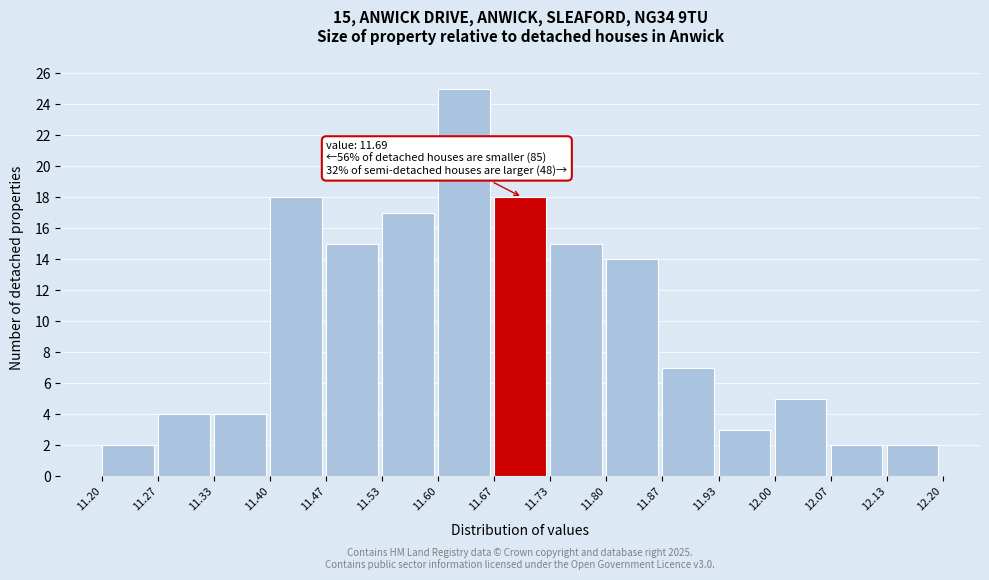

Over which range of the x-axis is the bar tallest?

11.60 to 11.67